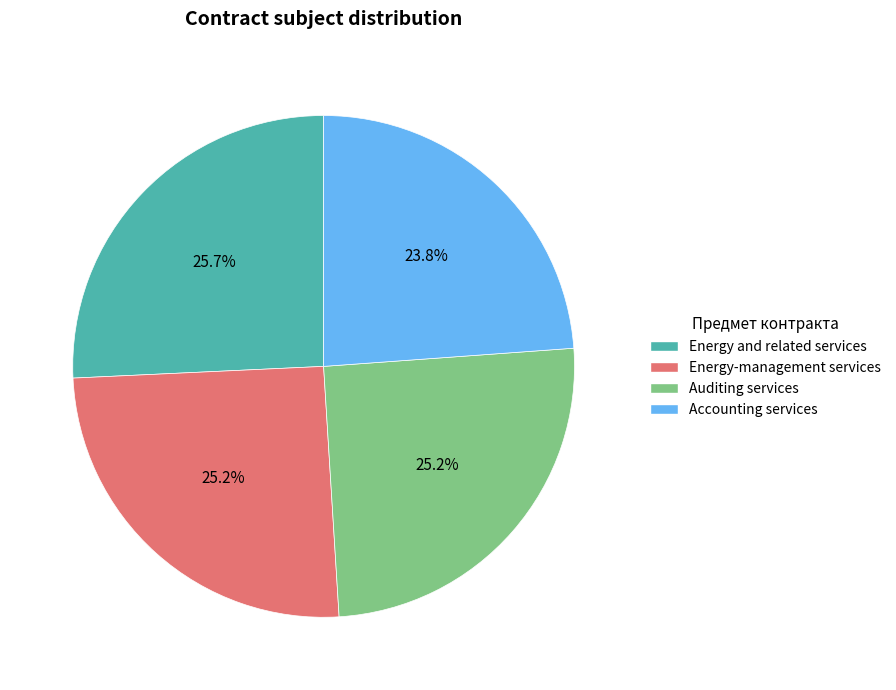

Which category has the smallest portion of the pie?

Accounting services